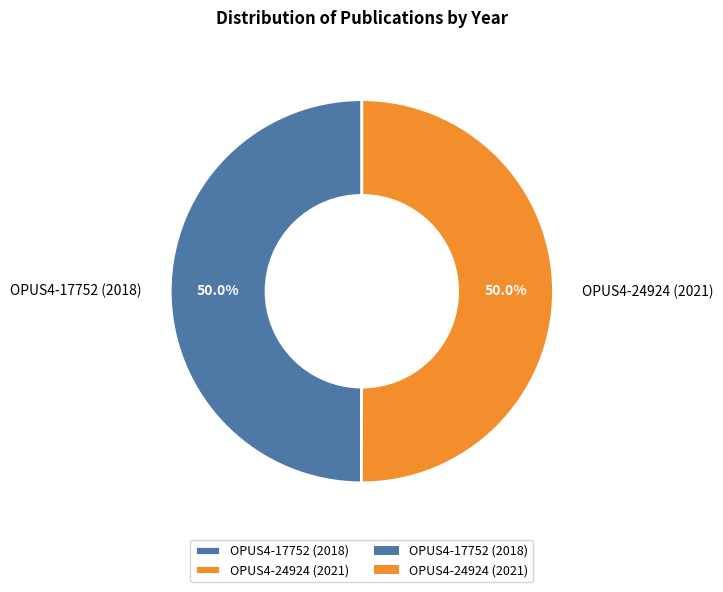

To the nearest percent, what portion does OPUS4-24924 (2021) represent?

50%